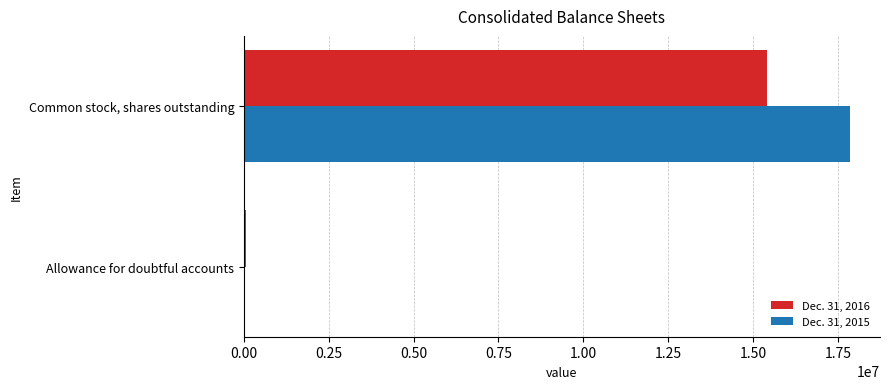

Is the value of Dec. 31, 2015 at Common stock, shares outstanding greater than the value of Dec. 31, 2016 at Allowance for doubtful accounts?

Yes